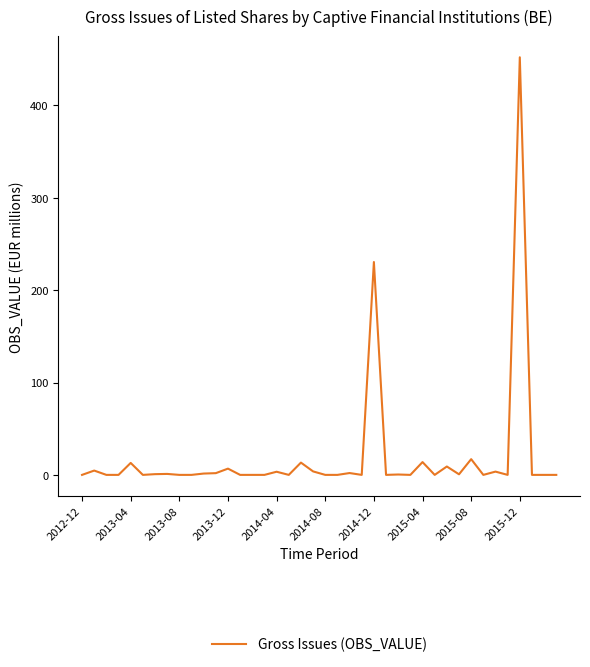

What is the maximum value shown in the chart?

452.2